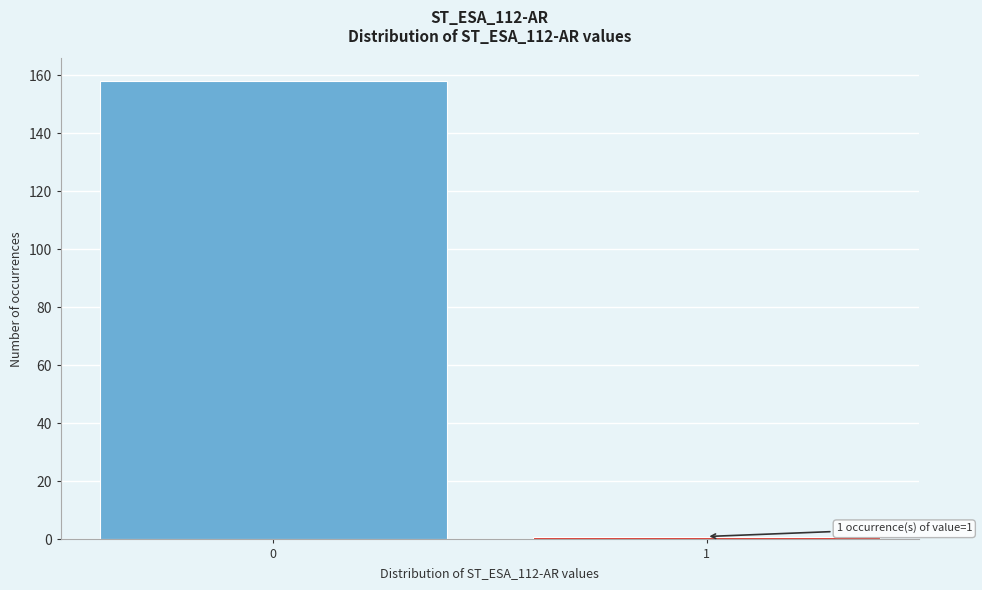

Reading left to right, what are all the values shown in this chart?

158	1